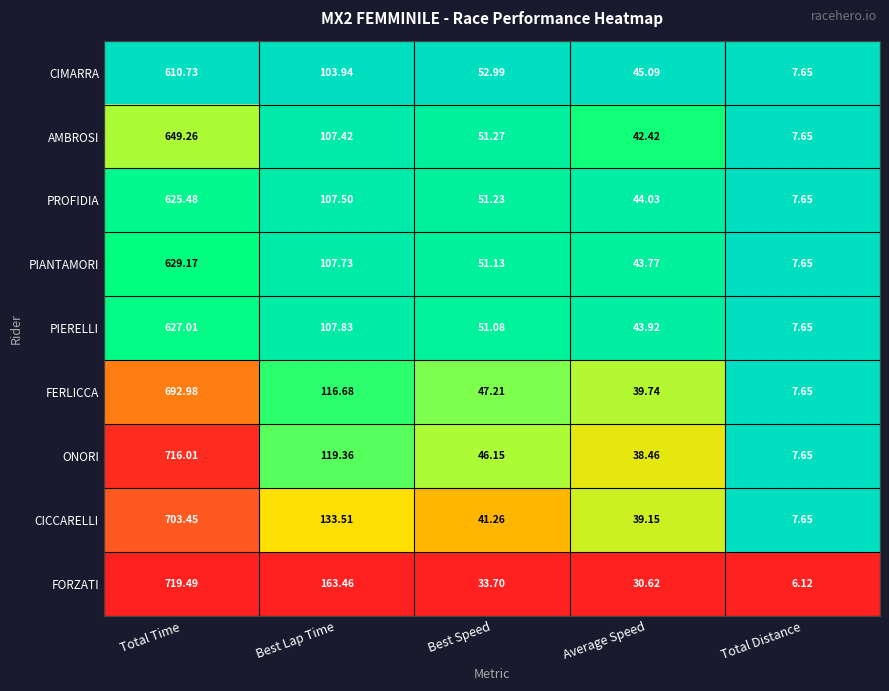

Which series has the largest total across all categories?

FORZATI